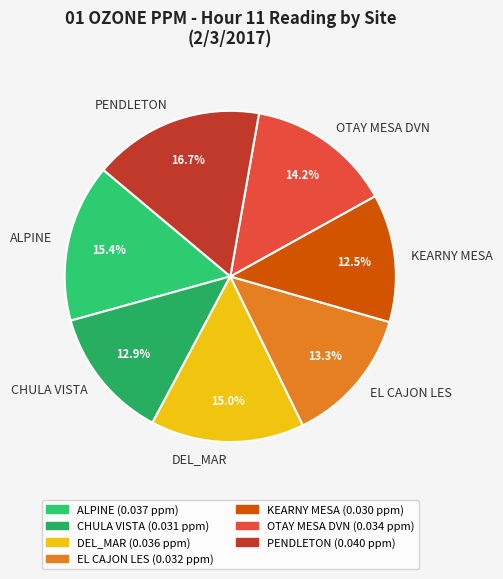

Count the number of slices in the pie.

7